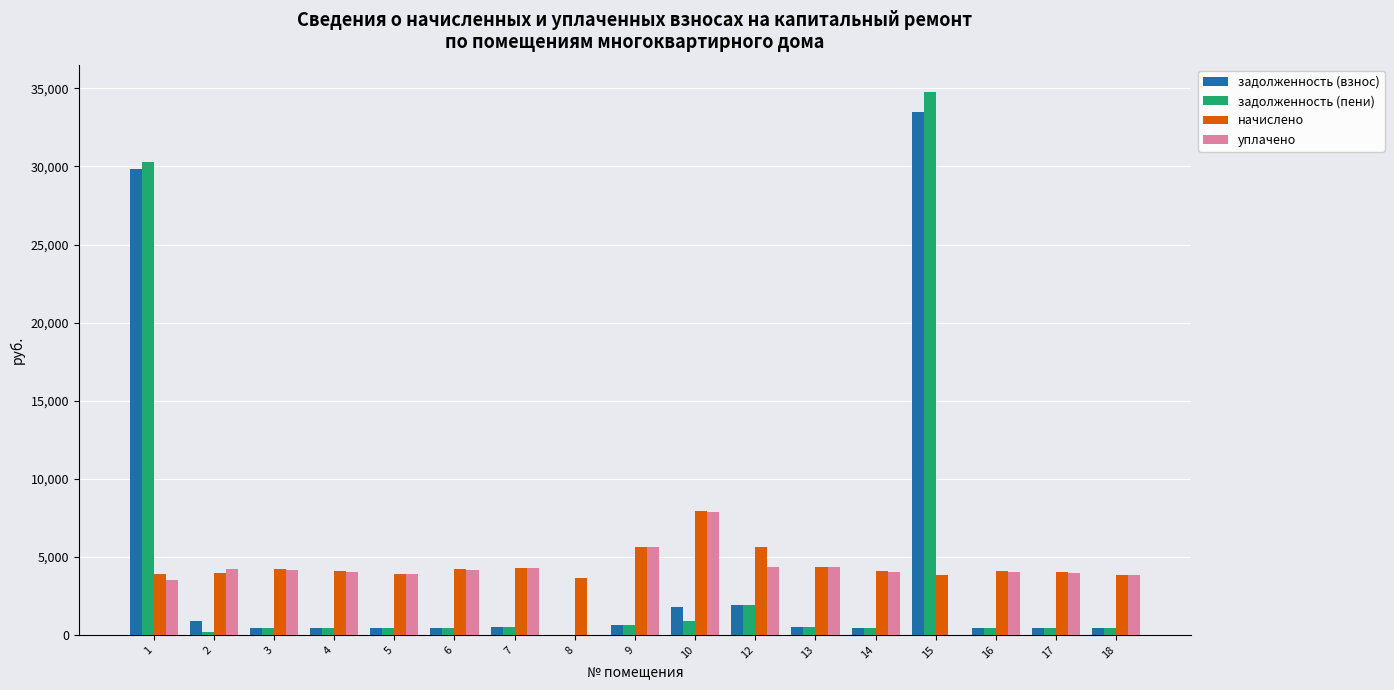

What is the highest value of the задолженность (пени) series?

34779.9